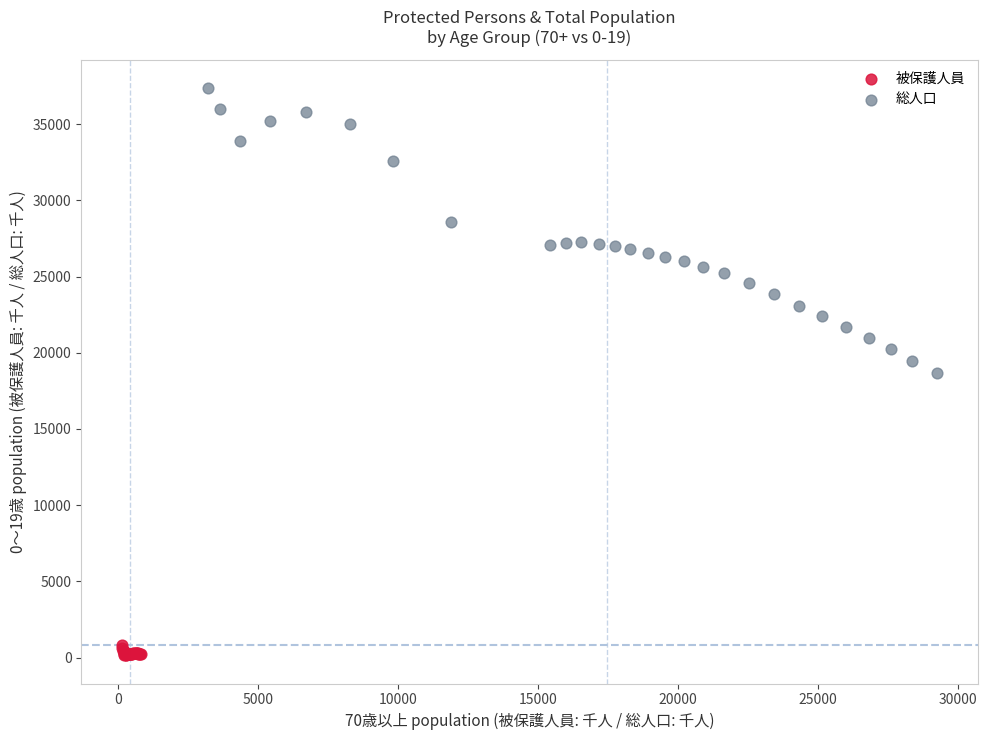

Which series reaches the maximum Y coordinate?

総人口